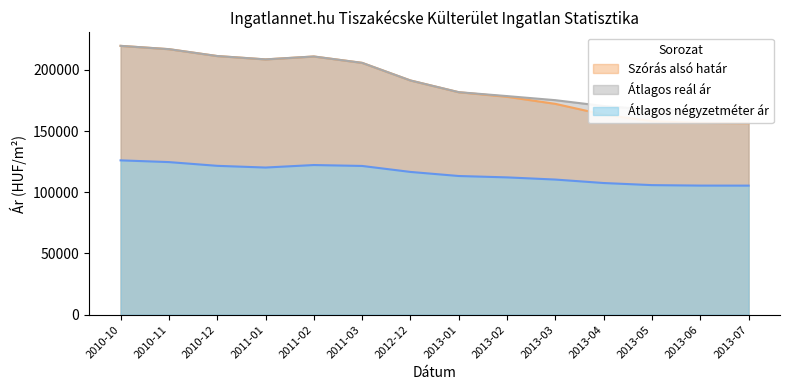

In Átlagos reál ár, how many points are higher than both neighbors (excluding endpoints)?

1